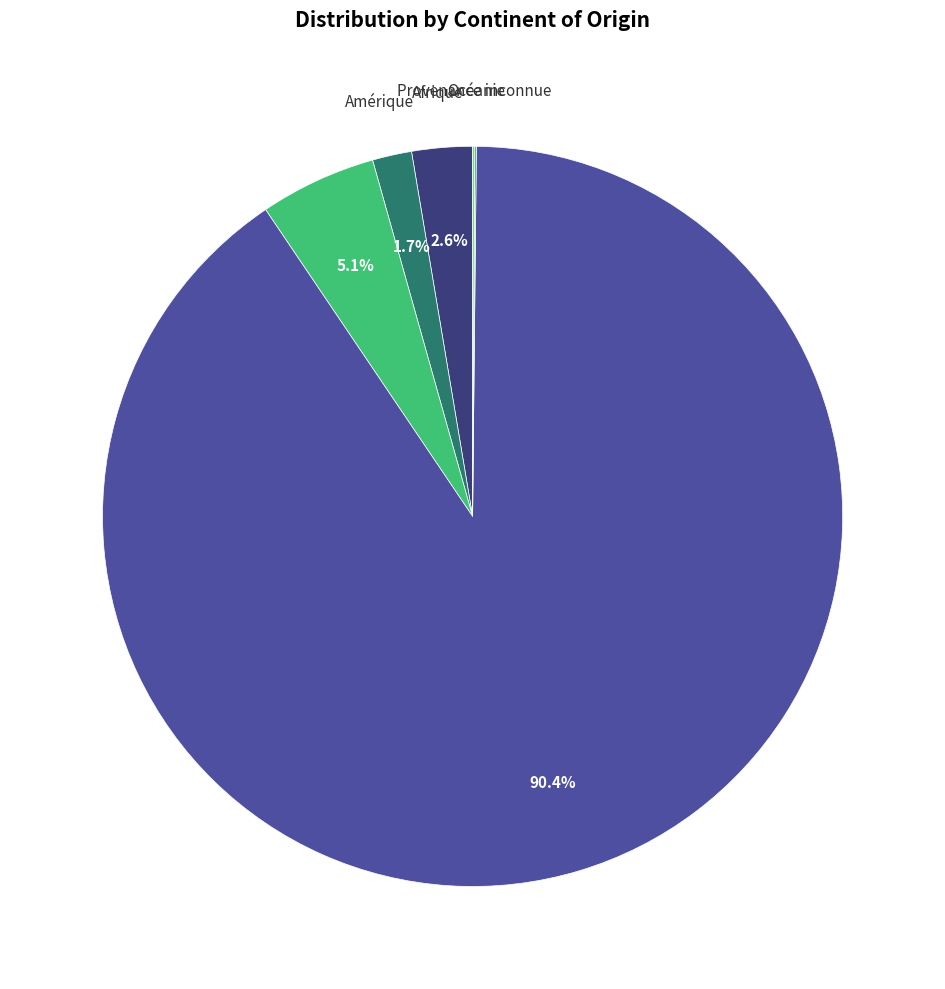

Is there a majority slice in this chart?

Yes